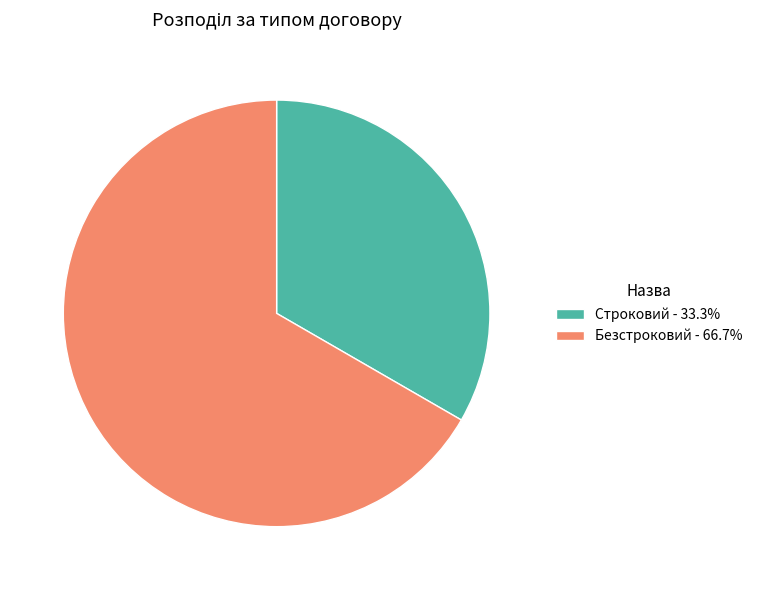

Rank the categories by value from lowest to highest.

Строковий, Безстроковий